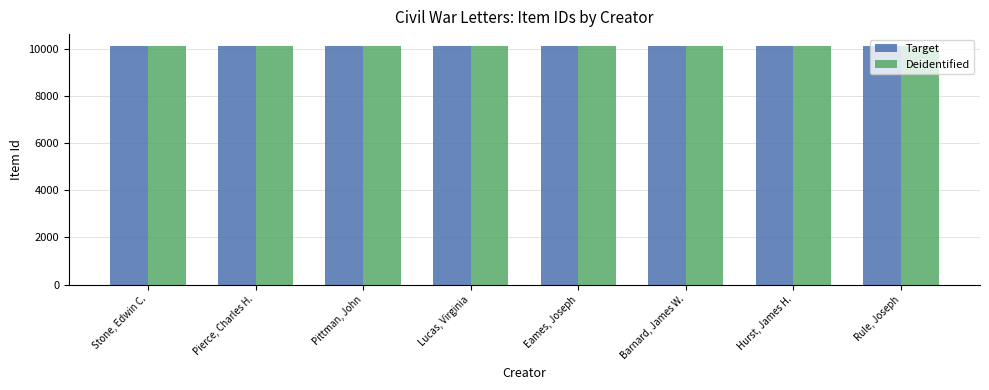

What is the average value of the Target series?

10122